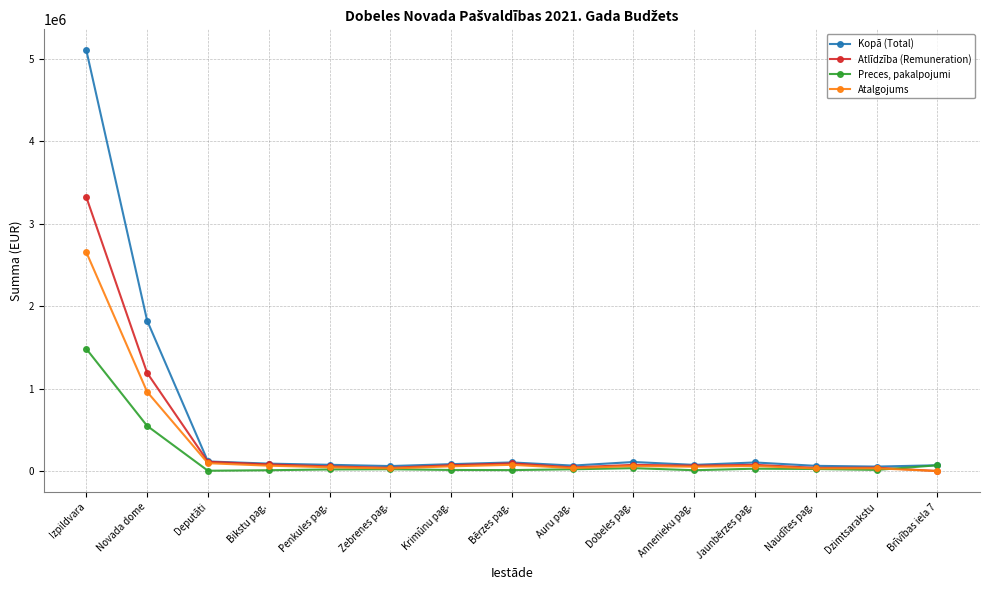

The Kopā (Total) series shows 1824688 at Novada dome. True or false?

True